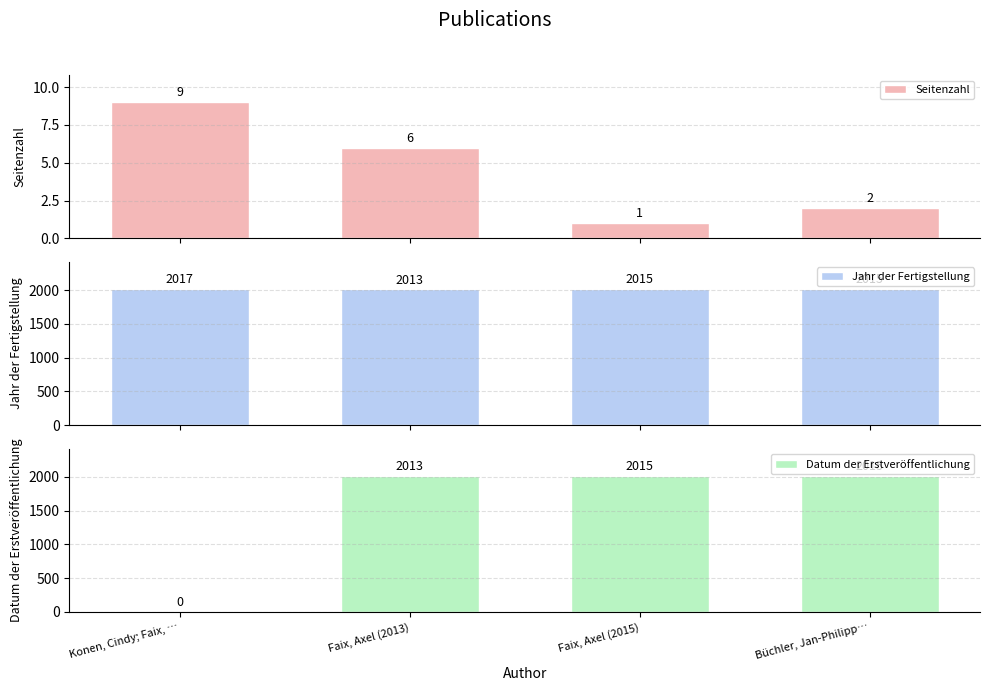

Reading left to right, what are all the values shown in this chart?

Seitenzahl: 9	6	1	2
Jahr der Fertigstellung: 2017	2013	2015	2015
Datum der Erstveröffentlichung: 0	2013	2015	2015